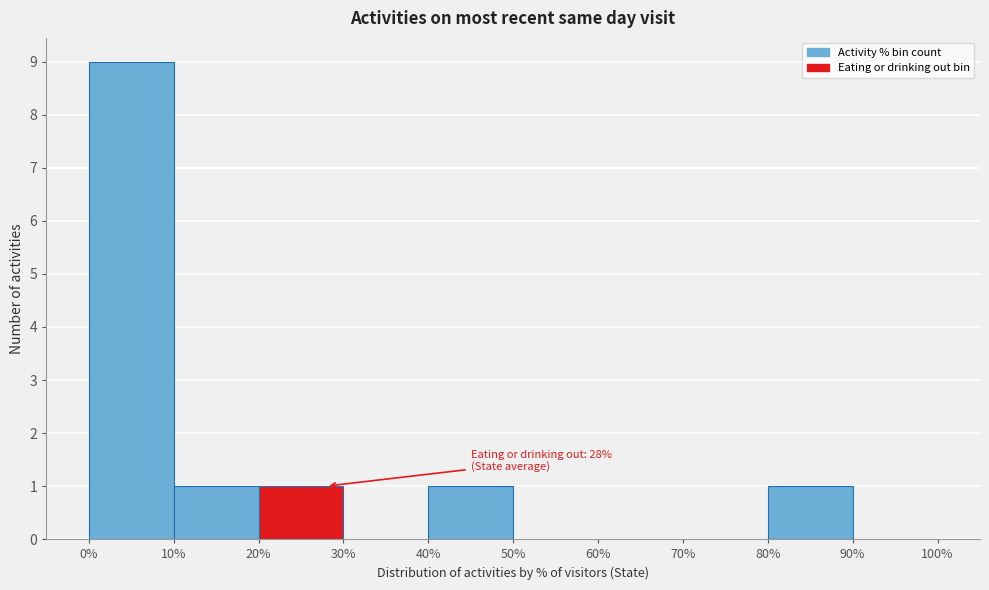

Over which range of the x-axis is the bar tallest?

0% to 10%